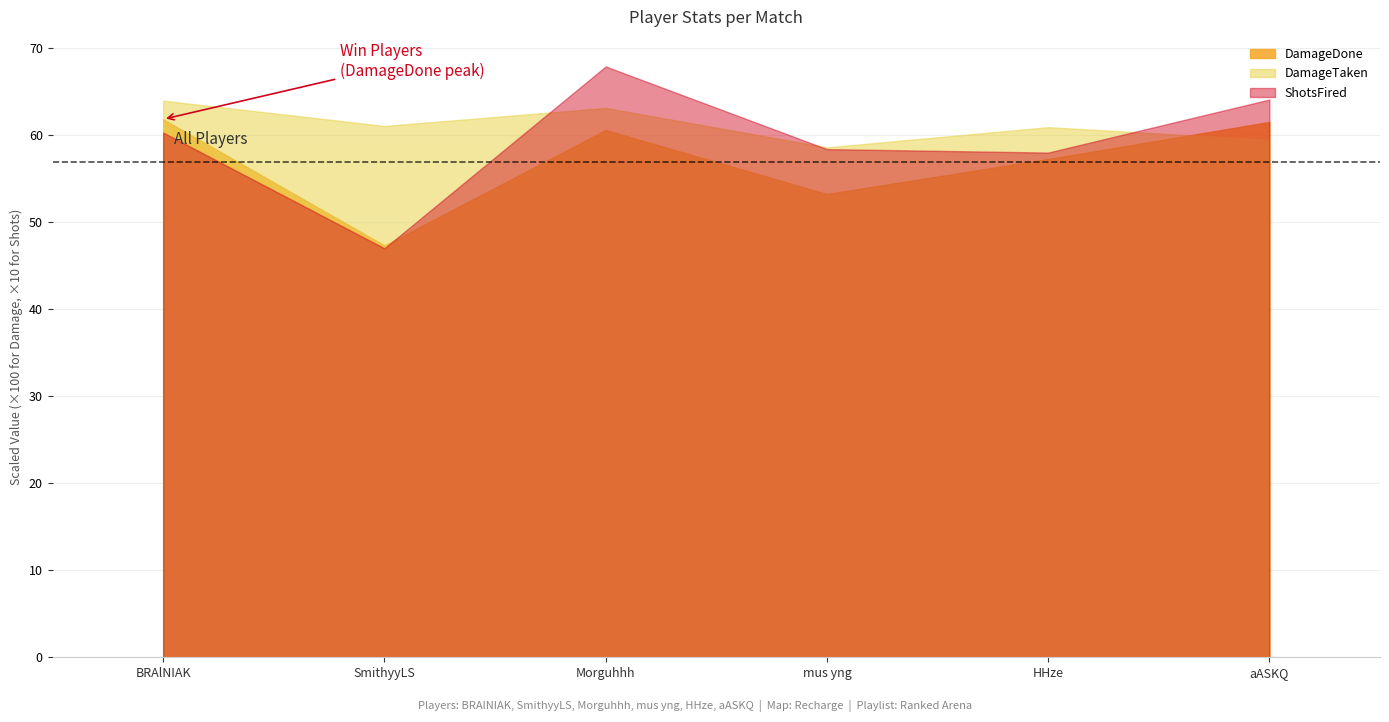

At which category is the sum across all series the highest?

Morguhhh